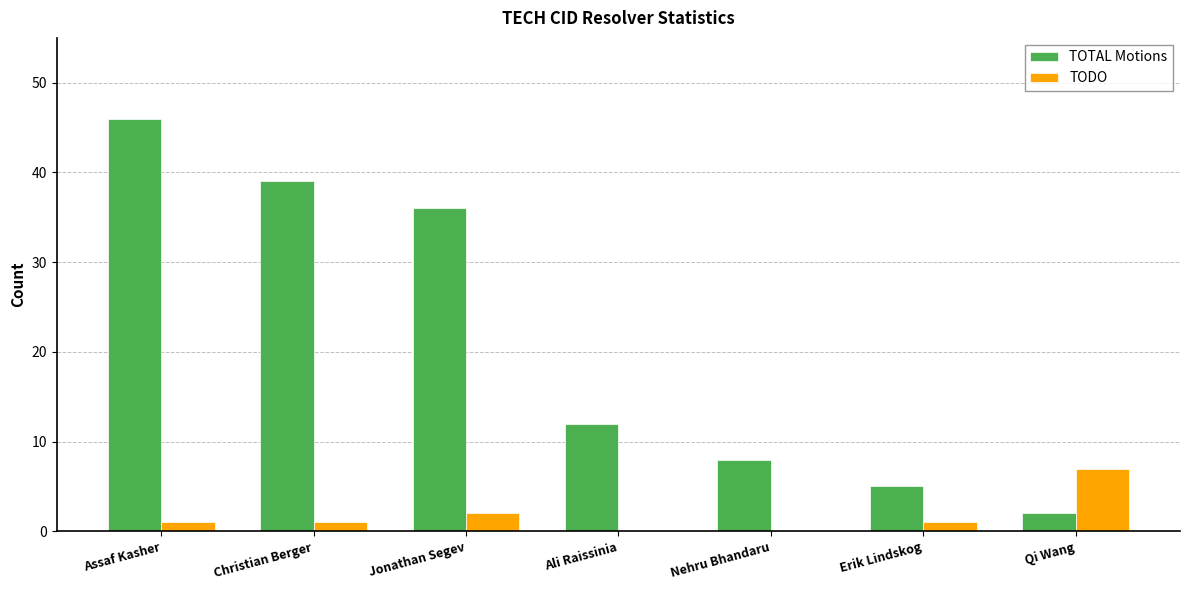

How many series are shown in this chart?

2